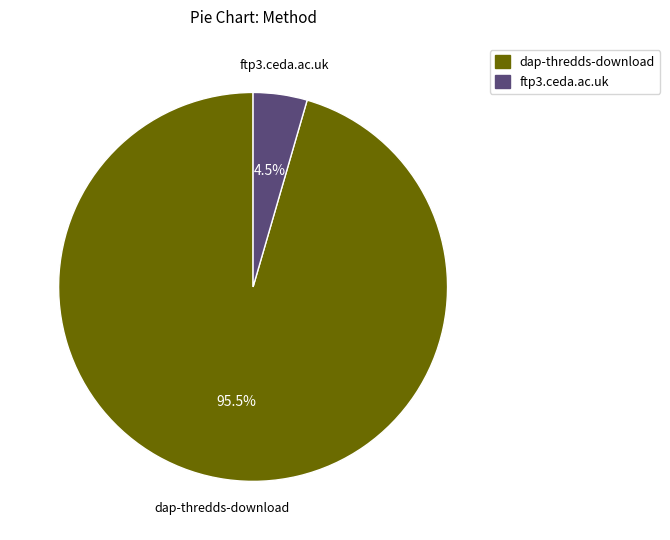

Rank the categories by value from lowest to highest.

ftp3.ceda.ac.uk, dap-thredds-download